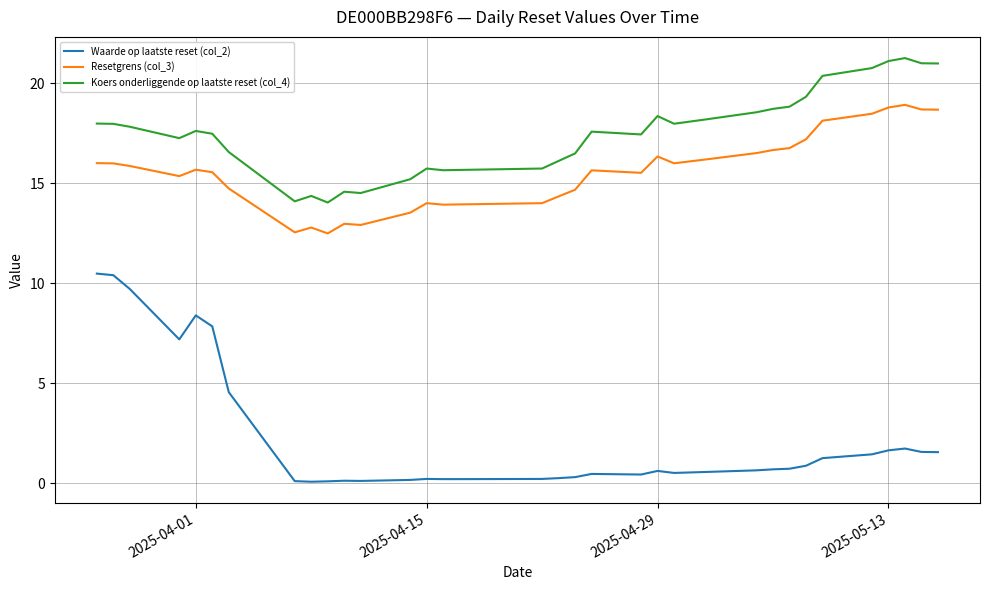

What is the highest value of the Resetgrens (col_3) series?

18.9